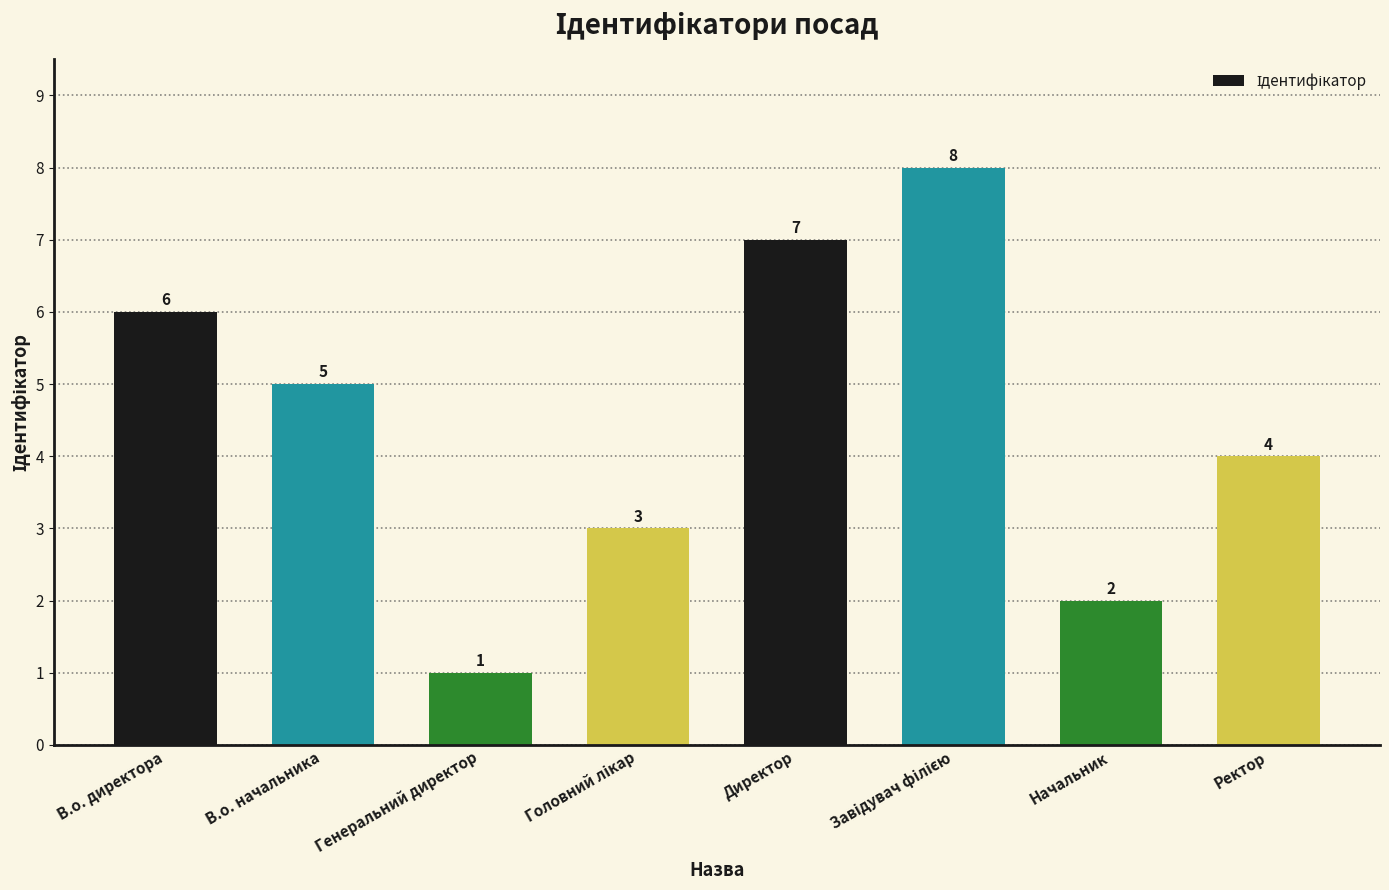

Reading left to right, transcribe all the data shown in this chart.

6	5	1	3	7	8	2	4